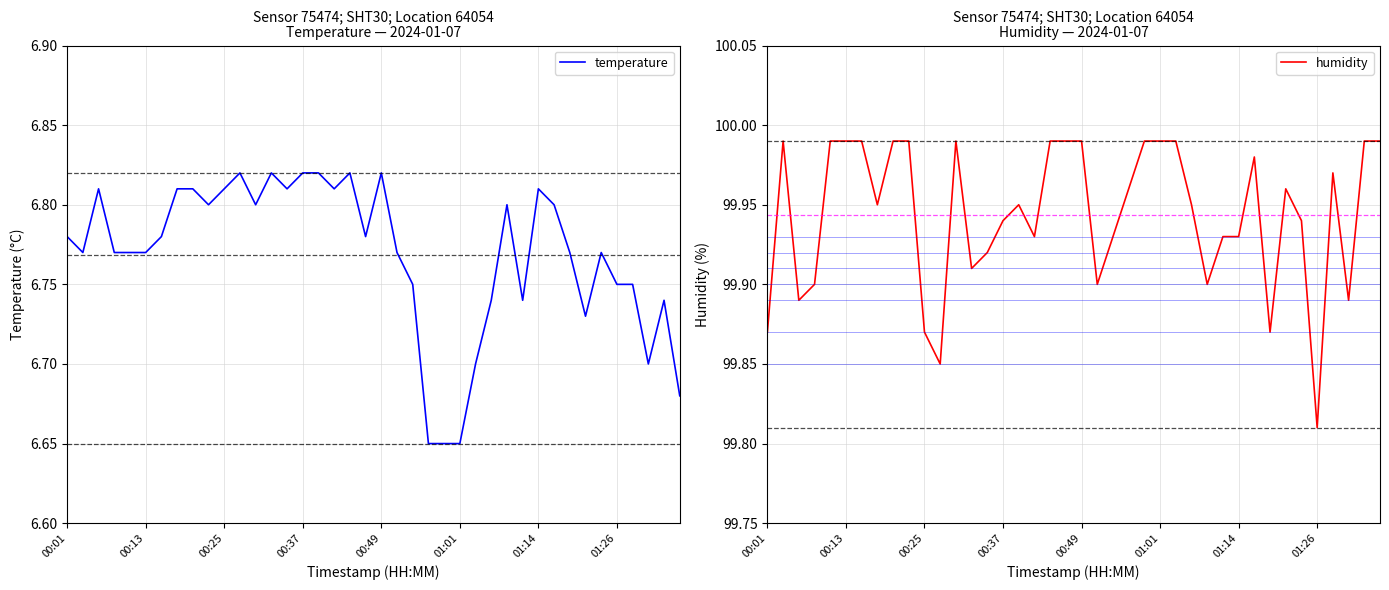

Is it true that humidity equals 34.7 at 17?

False